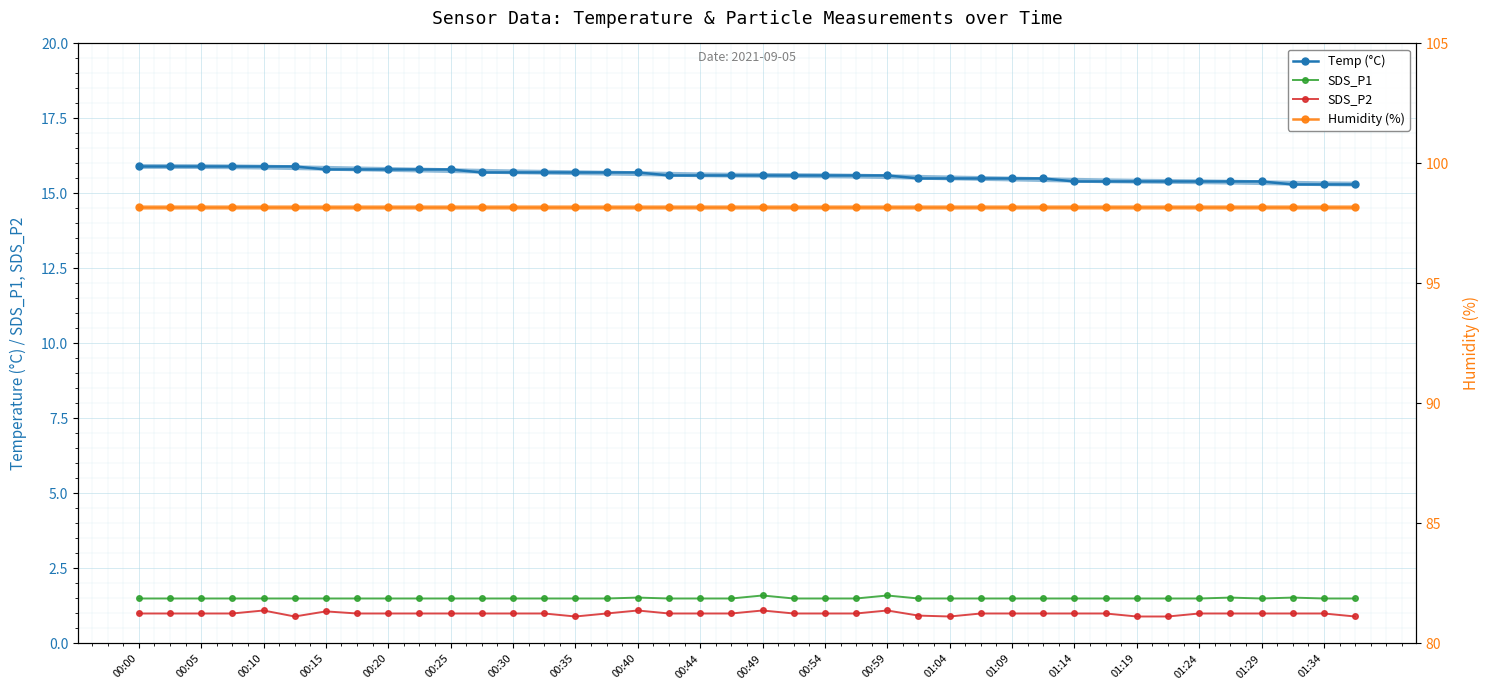

What are all the series names shown in the legend?

Temp (°C), SDS_P1, SDS_P2, Humidity (%)